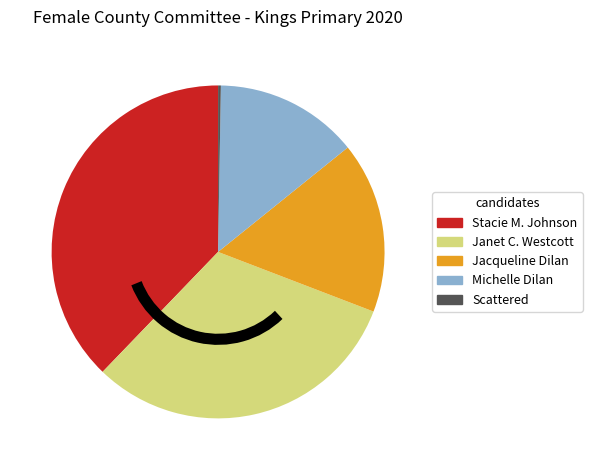

Is there a majority slice in this chart?

No